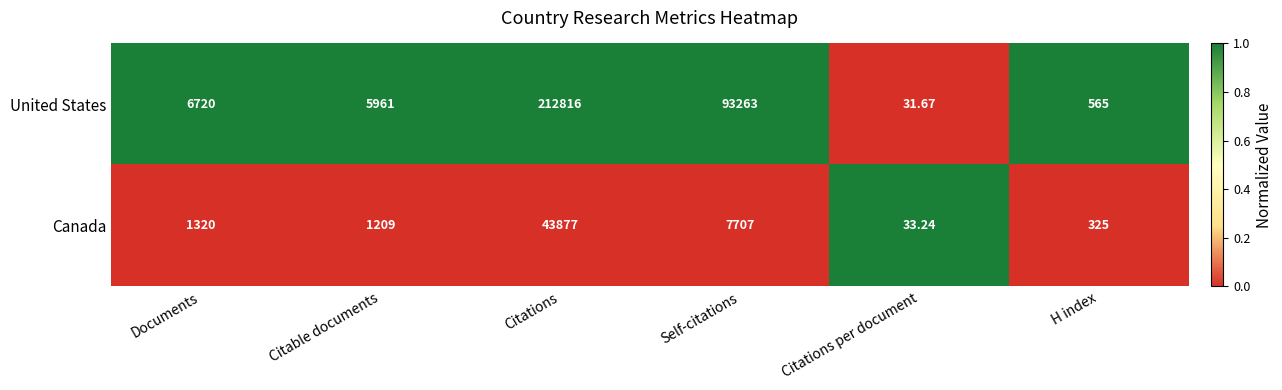

Which category has the lowest value in the Canada series?

Citations per document